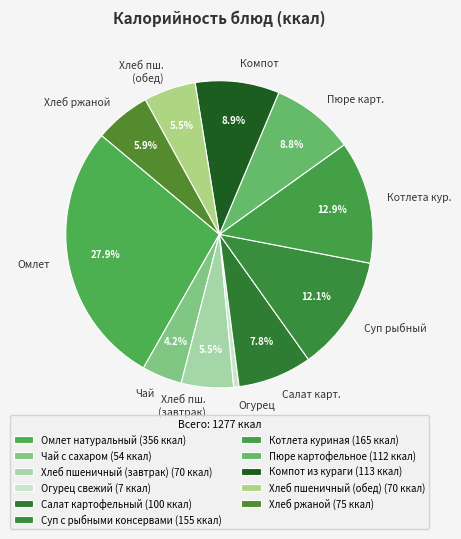

To the nearest percent, what is the difference between the Котлета куриная and Пюре картофельное slice percentages?

4%